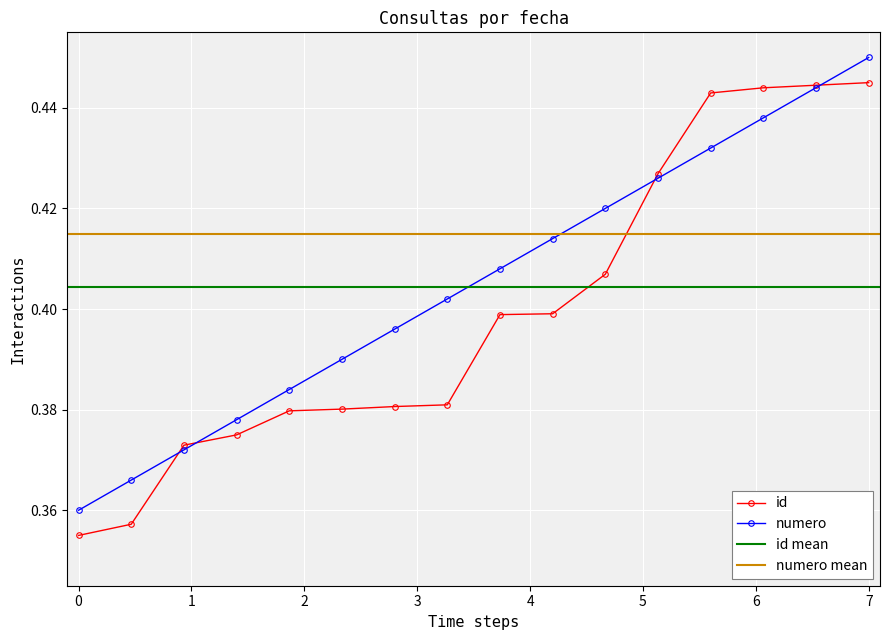

Is it true that id equals 0.2 at 0?

False